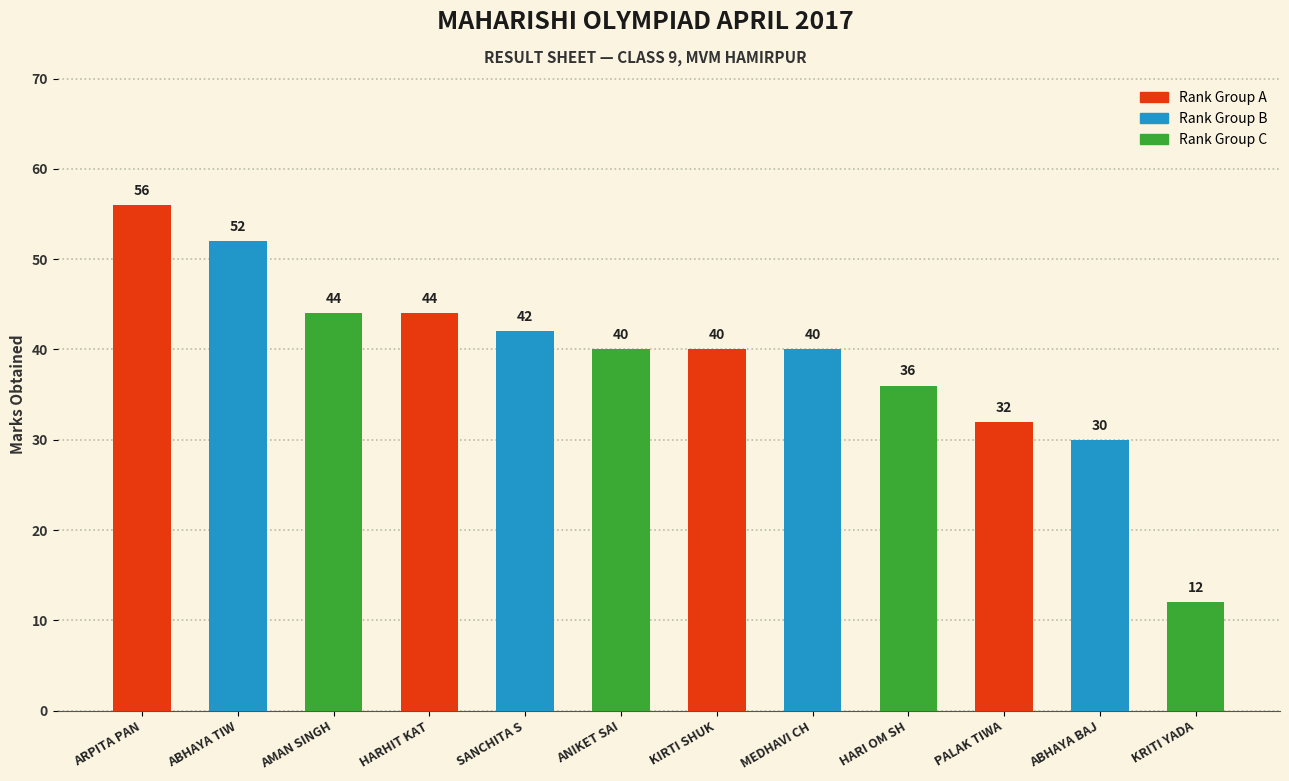

Which has a higher value, HARI OM SH or ABHAYA BAJ?

HARI OM SH